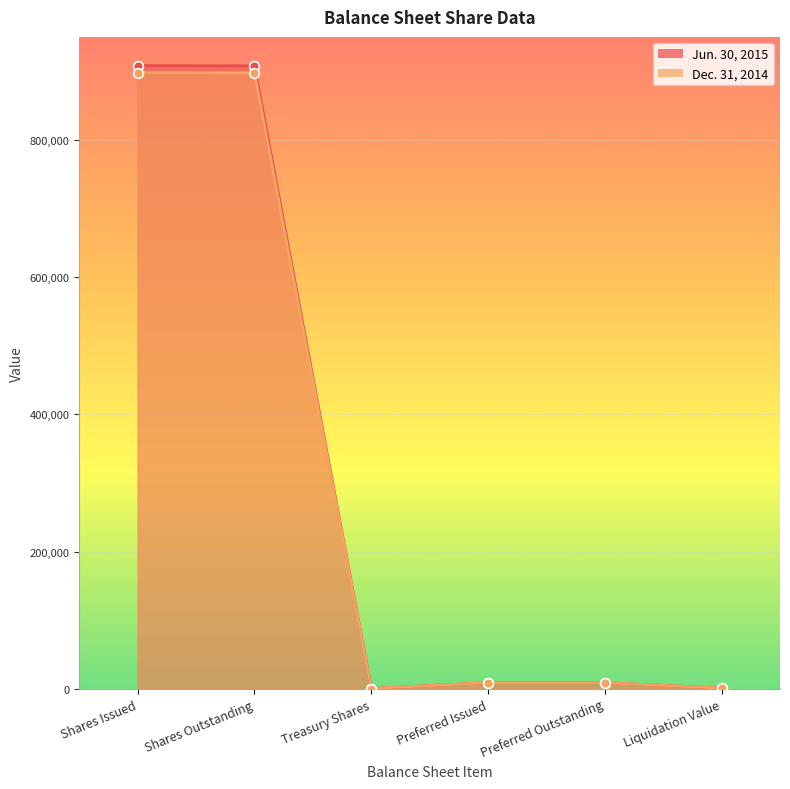

What is the average value of the Jun. 30, 2015 series?

305890